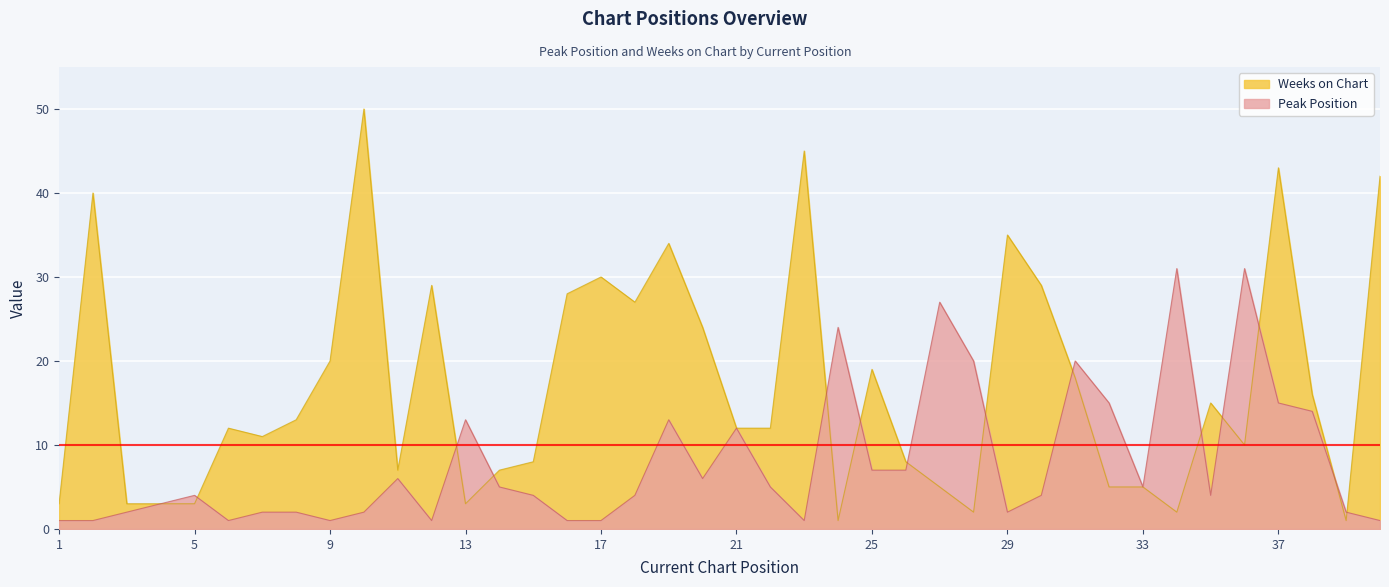

What is the maximum value shown in the chart?

50